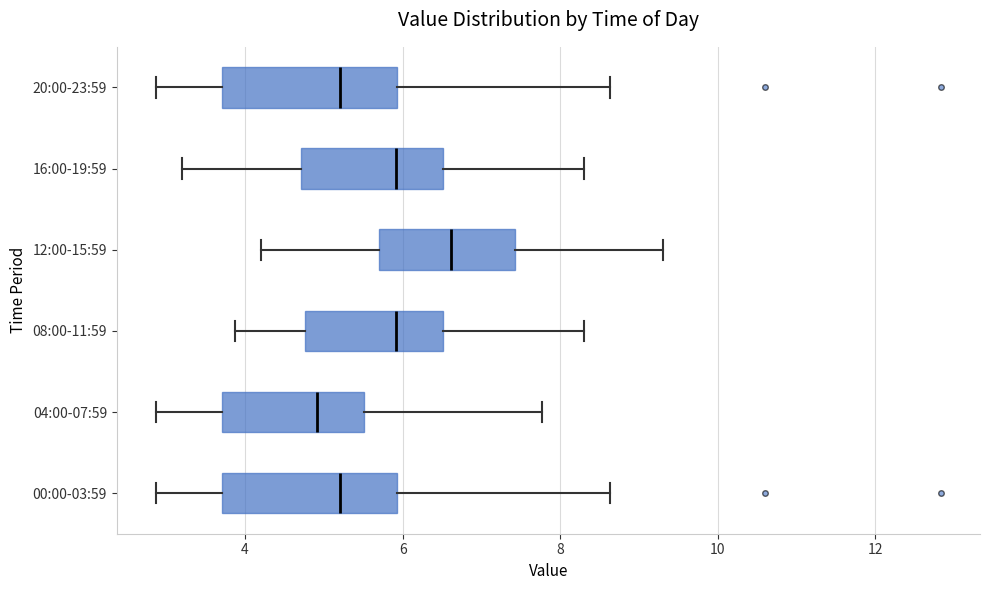

Reading bottom to top, read every box against the x-axis: the position of its median line, the range the box covers, and the ends of its whiskers. The values are not printed on the chart, so give them approximately, as read against the axis.

00:00-03:59: median 5.2, box 3.8 to 6.0, whiskers 2.8 to 8.6
04:00-07:59: median 5.0, box 3.8 to 5.6, whiskers 2.8 to 7.8
08:00-11:59: median 6.0, box 4.8 to 6.6, whiskers 3.8 to 8.4
12:00-15:59: median 6.6, box 5.8 to 7.4, whiskers 4.2 to 9.4
16:00-19:59: median 6.0, box 4.8 to 6.6, whiskers 3.2 to 8.4
20:00-23:59: median 5.2, box 3.8 to 6.0, whiskers 2.8 to 8.6